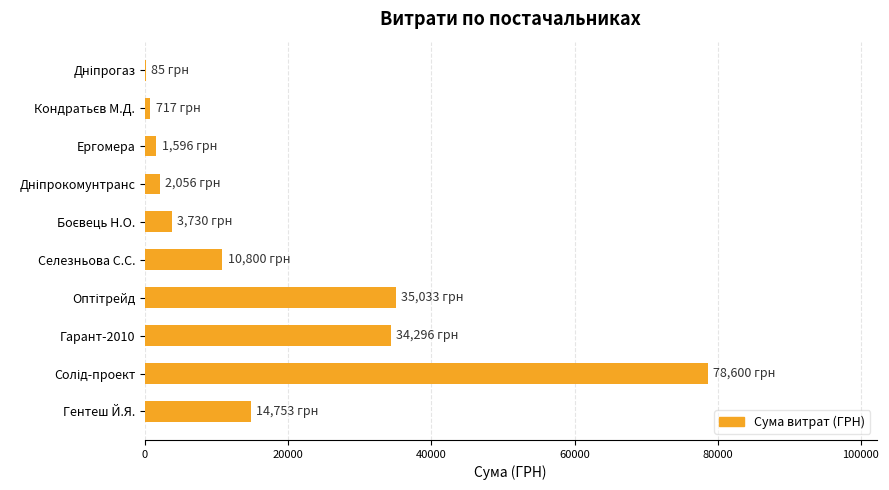

True or false: the data shows 10800.0 at Селезньова С.С..

True